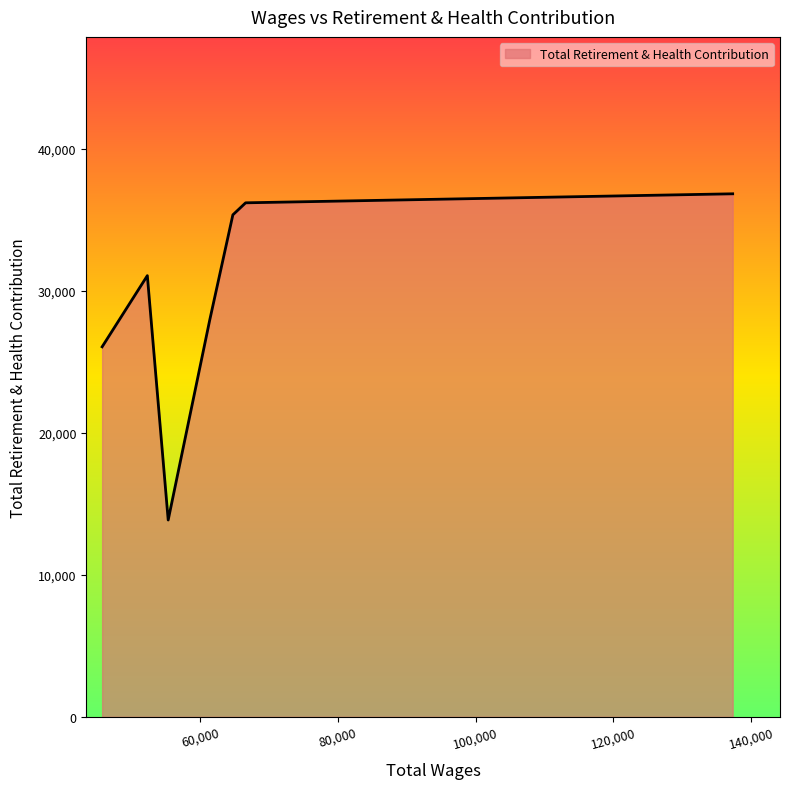

What is the greatest value displayed?

36838